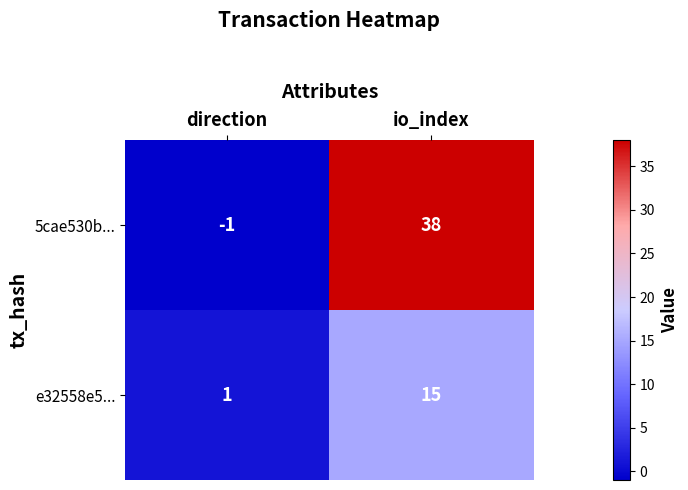

Where is e32558e5... nearest to the value 8?

direction